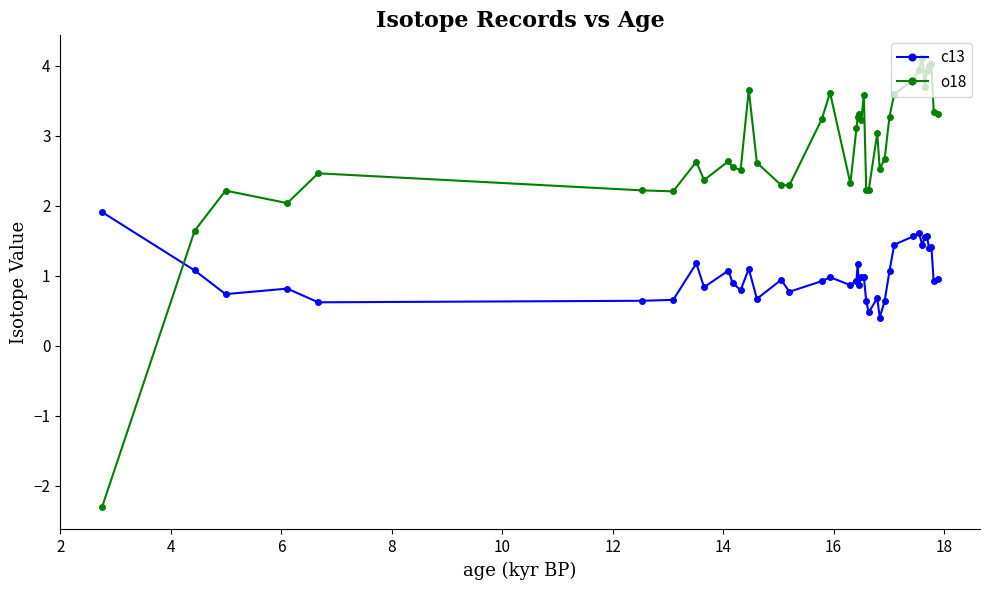

Which series has the widest spread of values?

o18